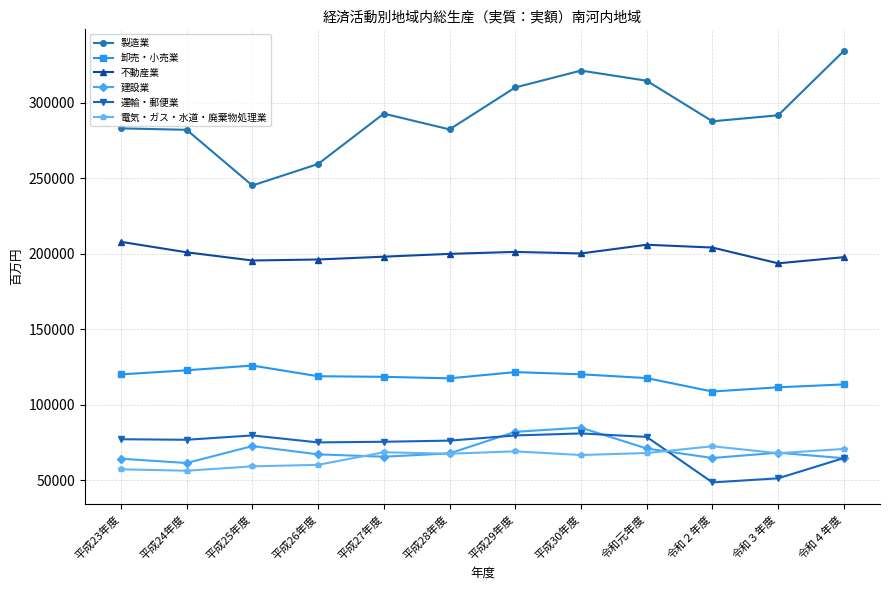

The 製造業 series shows 532327 at 平成30年度. True or false?

False